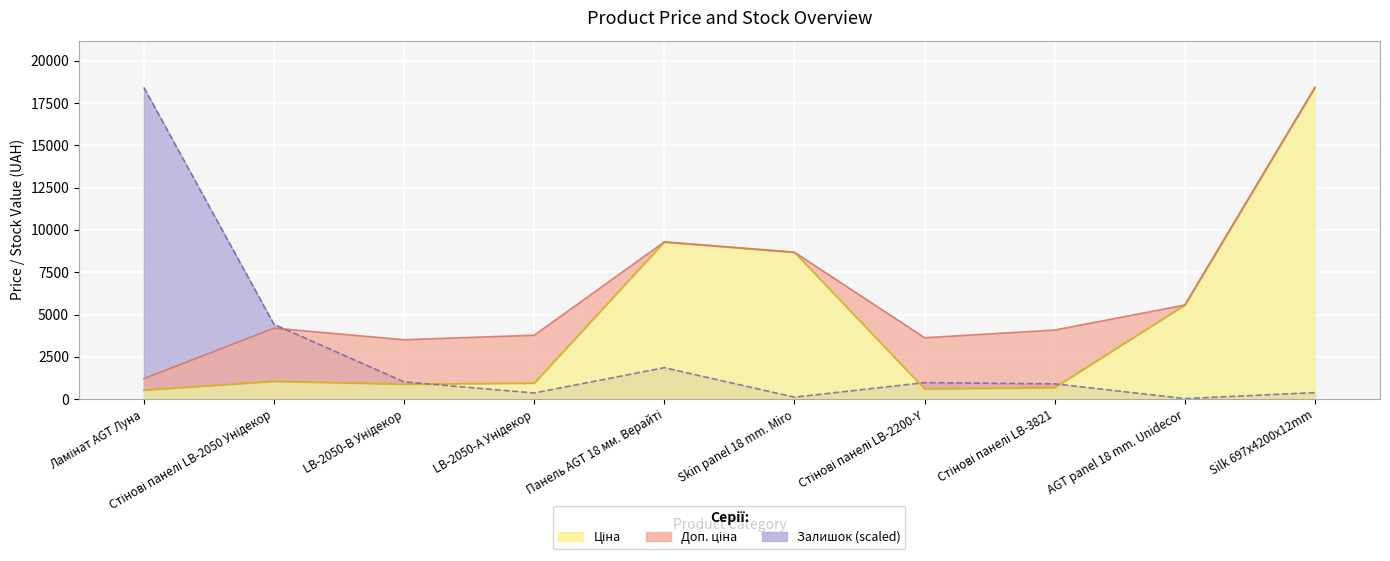

What is the label of the 9th point from the right?

Стінові панелі LB-2050 Унідекор